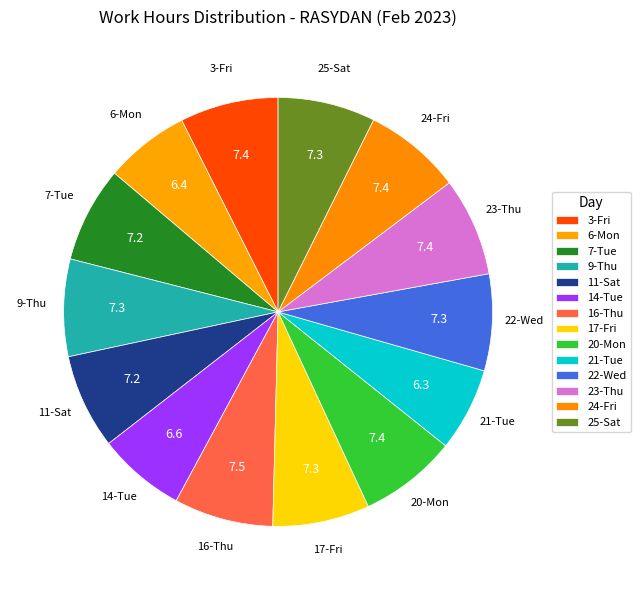

Which slice is the smallest?

21-Tue